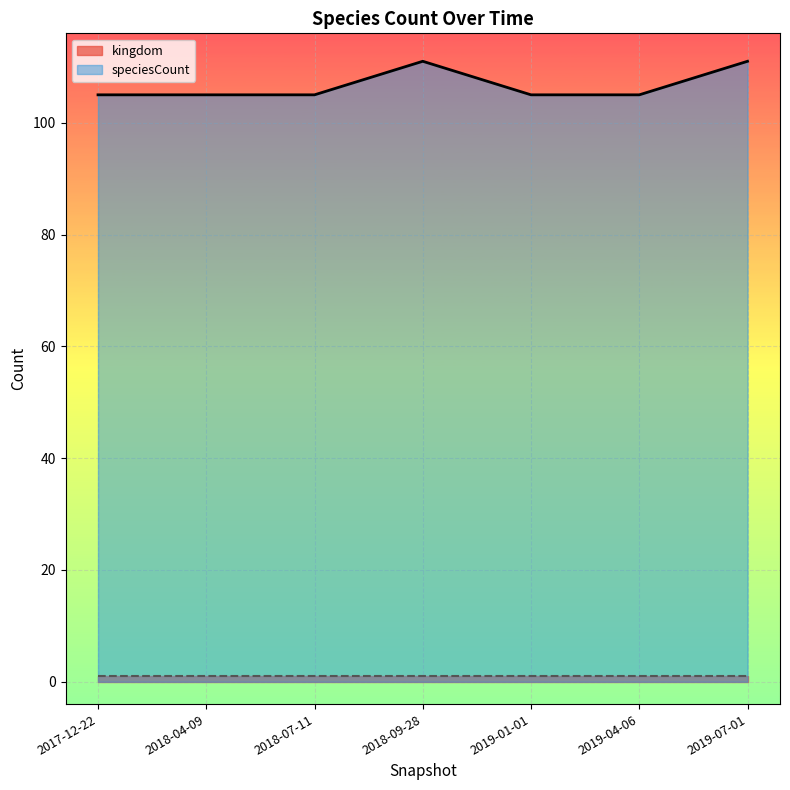

Count the values in the range 105 to 111.

7